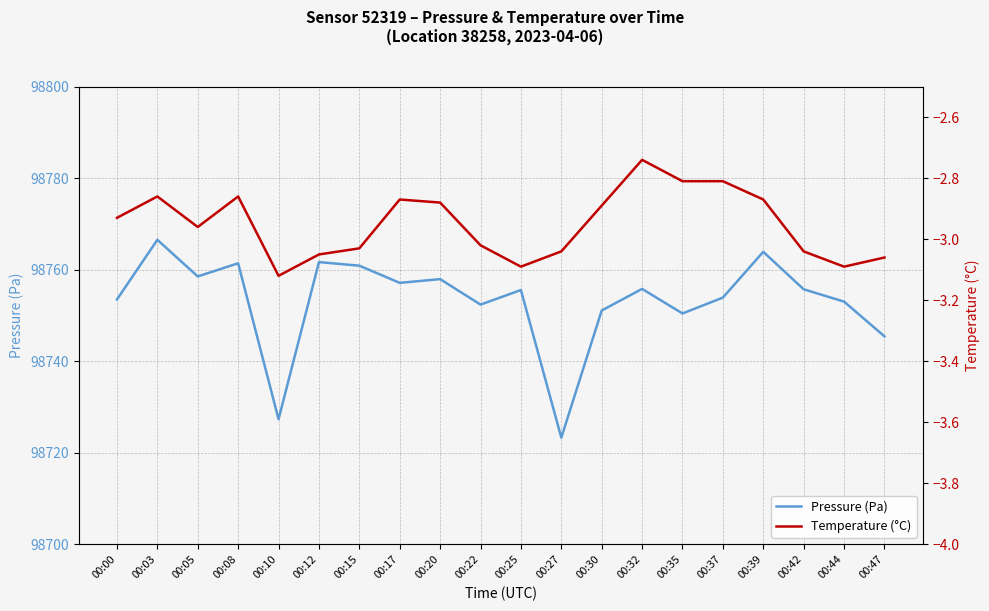

Is it true that Temperature (°C) equals -0.8 at 00:15?

False